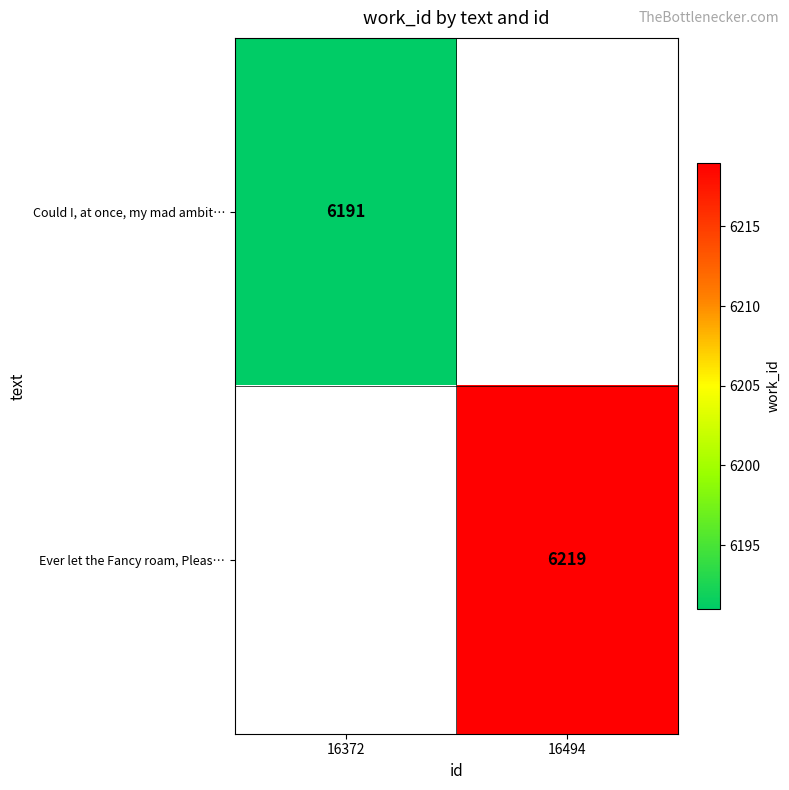

The Could I, at once, my mad ambit… series shows 6191 at 16372. True or false?

True